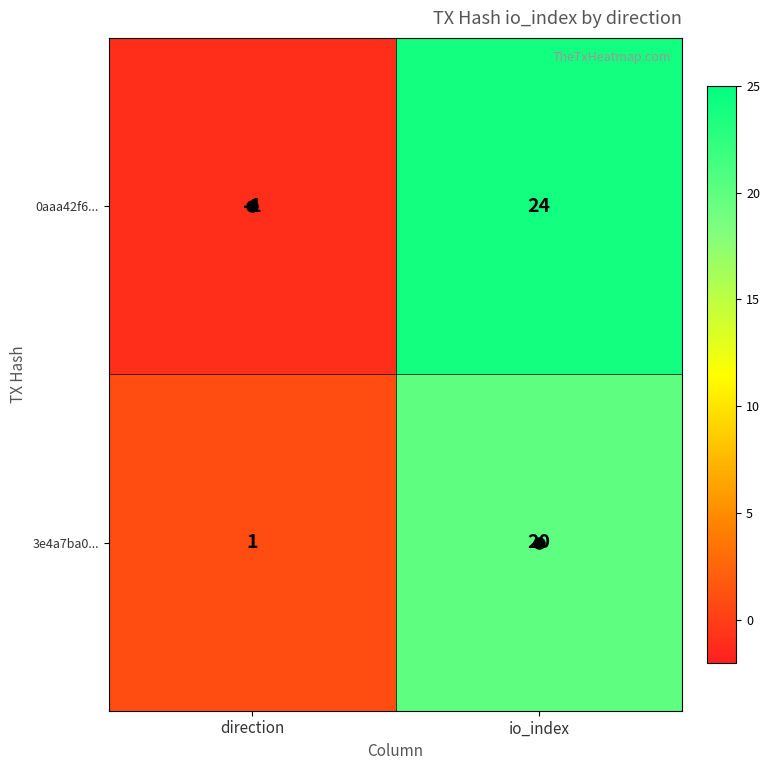

Rank the series by their average value, from lowest to highest.

3e4a7ba0..., 0aaa42f6...